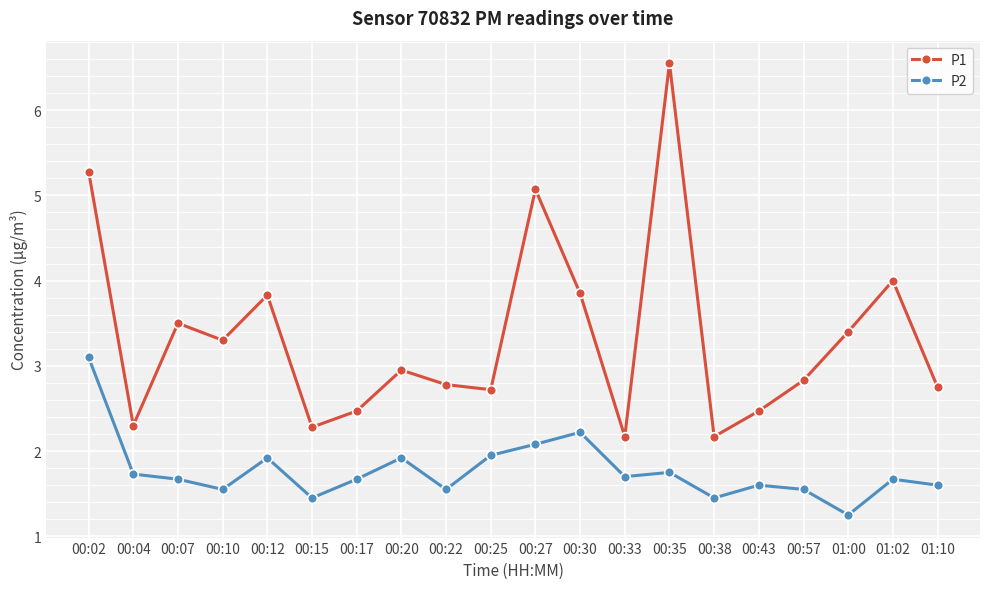

What is the spread (max minus min) of values at 00:27?

3.0